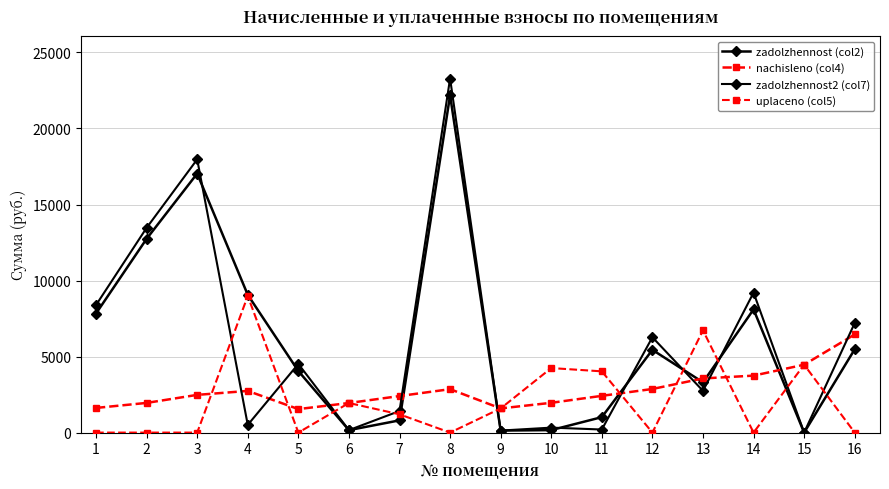

Which has a higher value, 11 or 14?

14